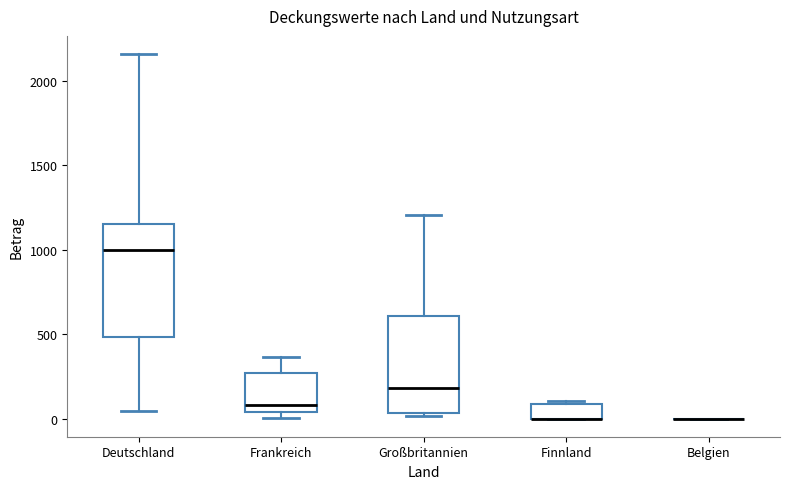

Where is the lower edge of the box for Frankreich on the y-axis? The values are not printed on the chart, so give them approximately, as read against the axis.

50